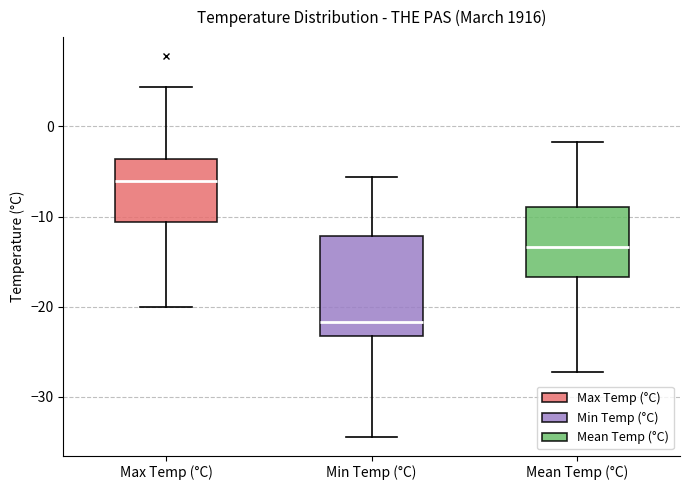

Which box is the tallest, from its lower edge to its upper edge?

Min Temp (°C)